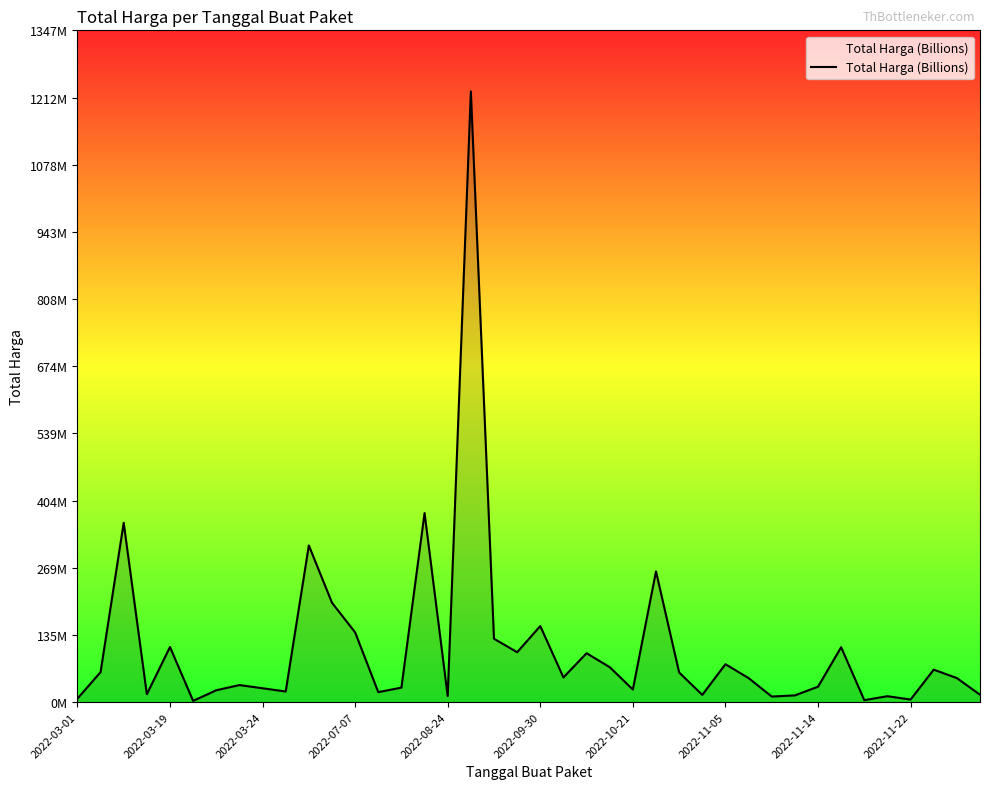

What is the sum of all values?

4375.6